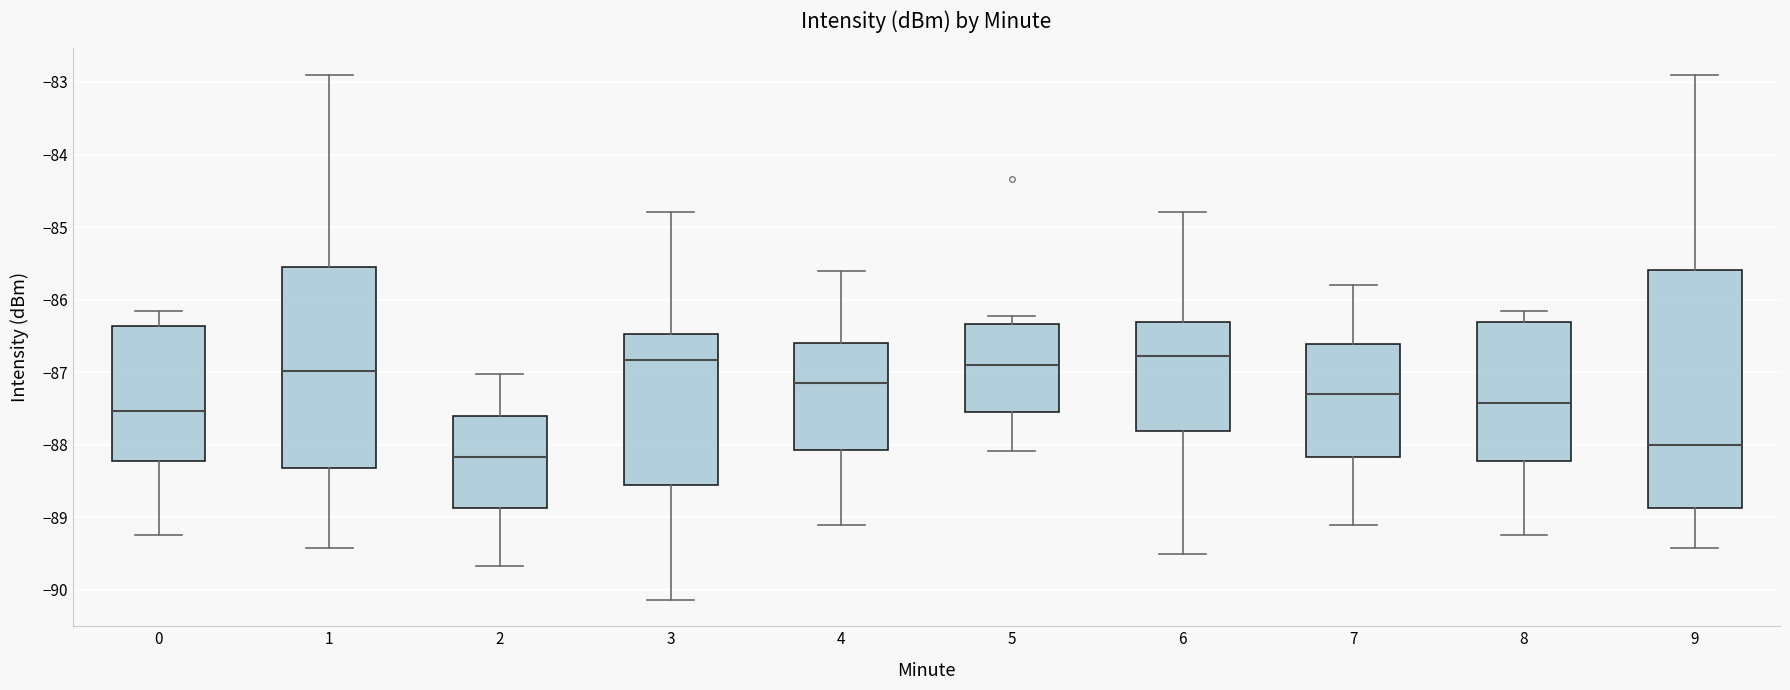

Which box has the lowest median line?

2